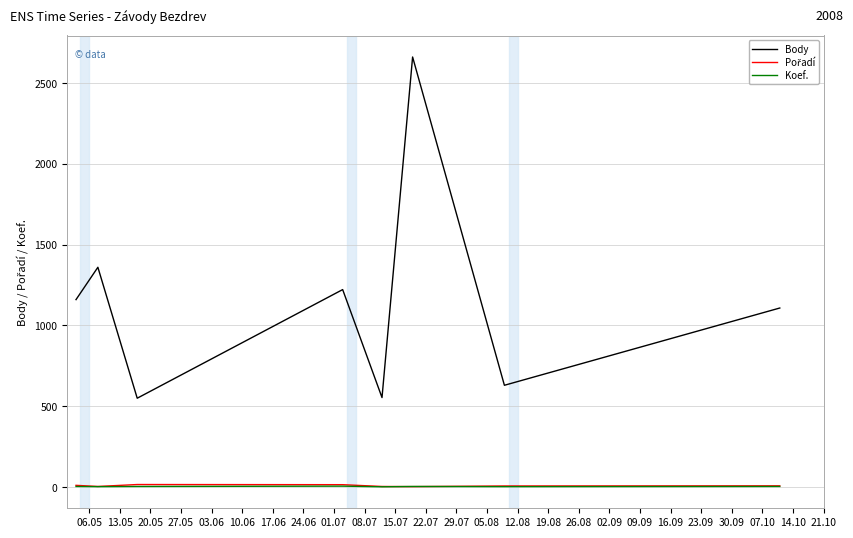

True or false: Body and Koef. intersect in this chart.

False